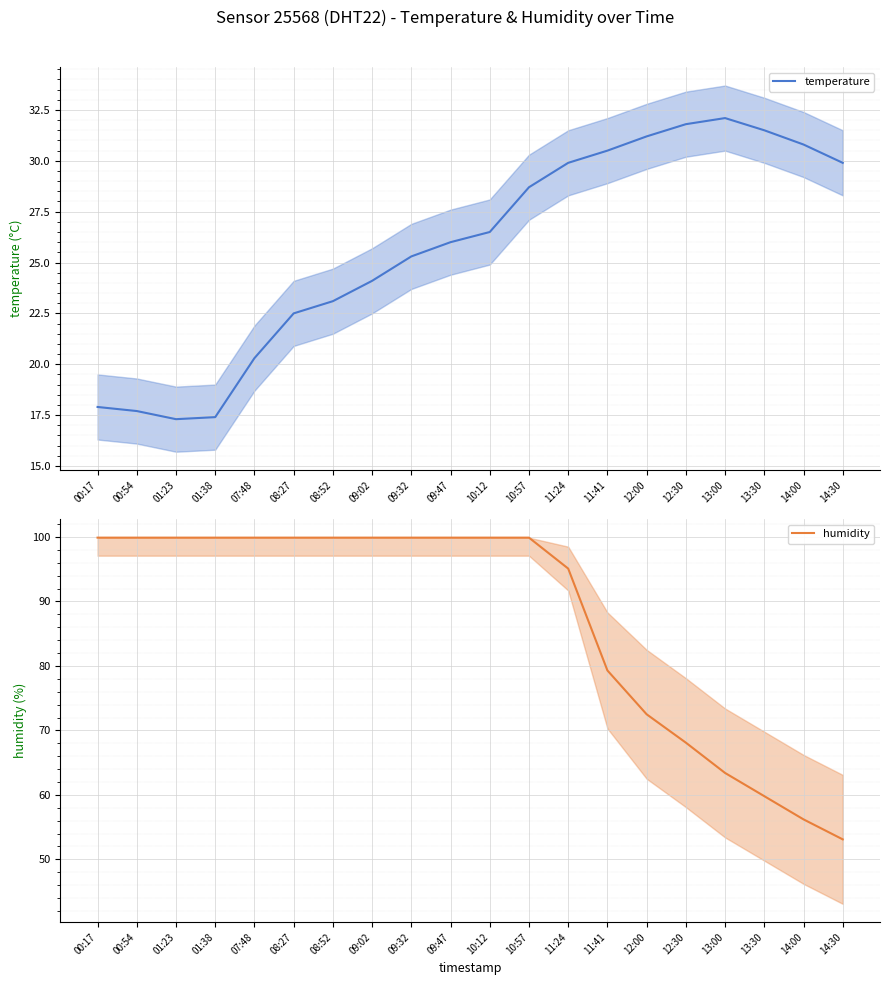

The value of temperature at 01:23 is 17.3. True or false?

True